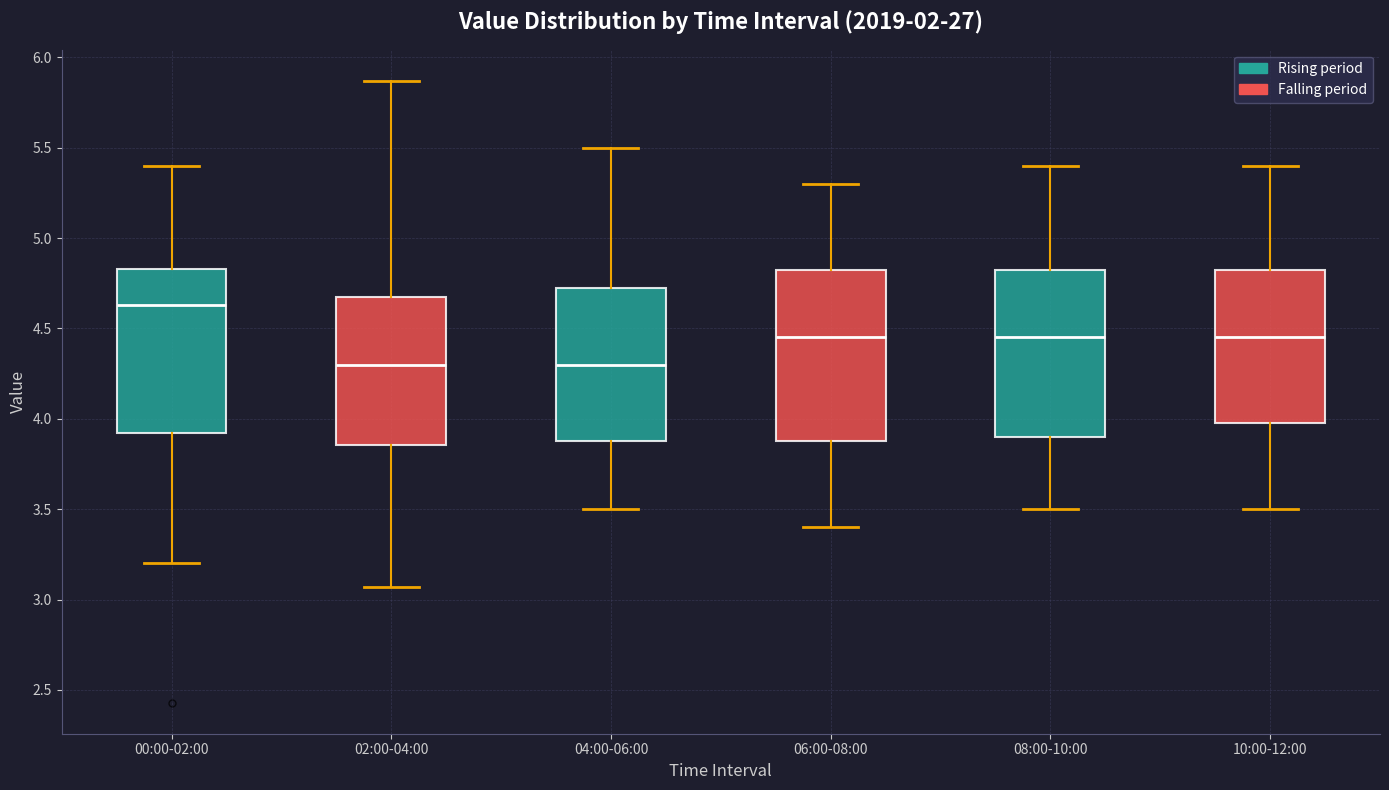

Where does the median line of the box for 02:00-04:00 sit on the y-axis? The values are not printed on the chart, so give them approximately, as read against the axis.

4.30